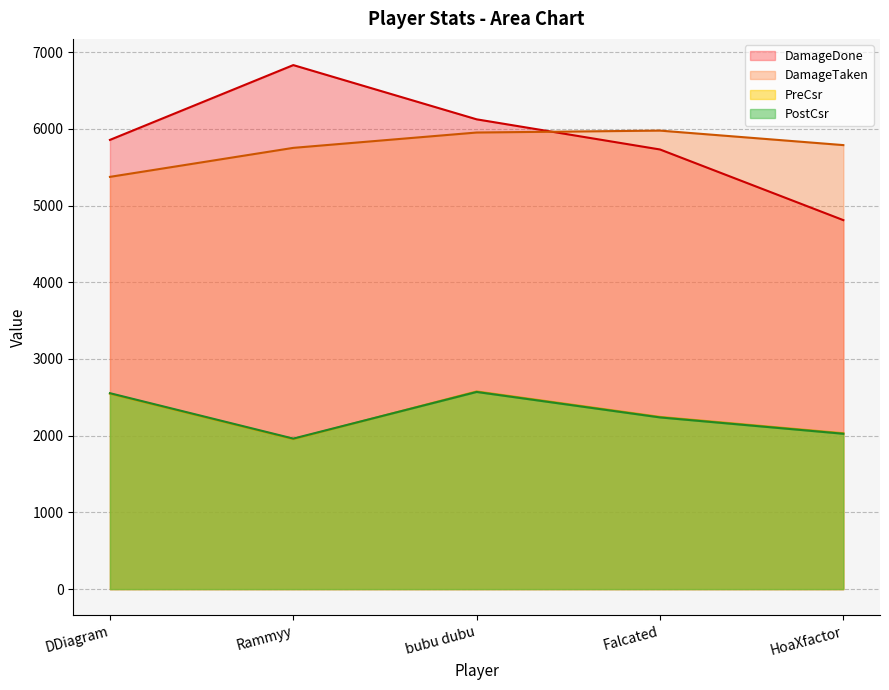

Count the number of categories in the chart.

5